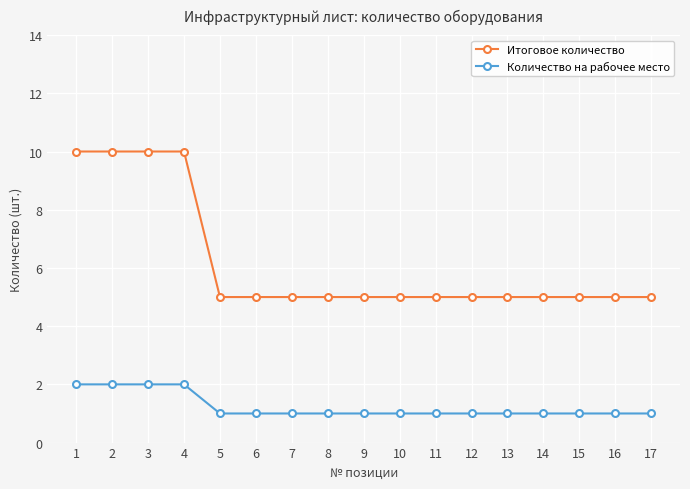

Reading right to left, extract all data points from this chart.

Итоговое количество: 5	5	5	5	5	5	5	5	5	5	5	5	5	10	10	10	10
Количество на рабочее место: 1	1	1	1	1	1	1	1	1	1	1	1	1	2	2	2	2